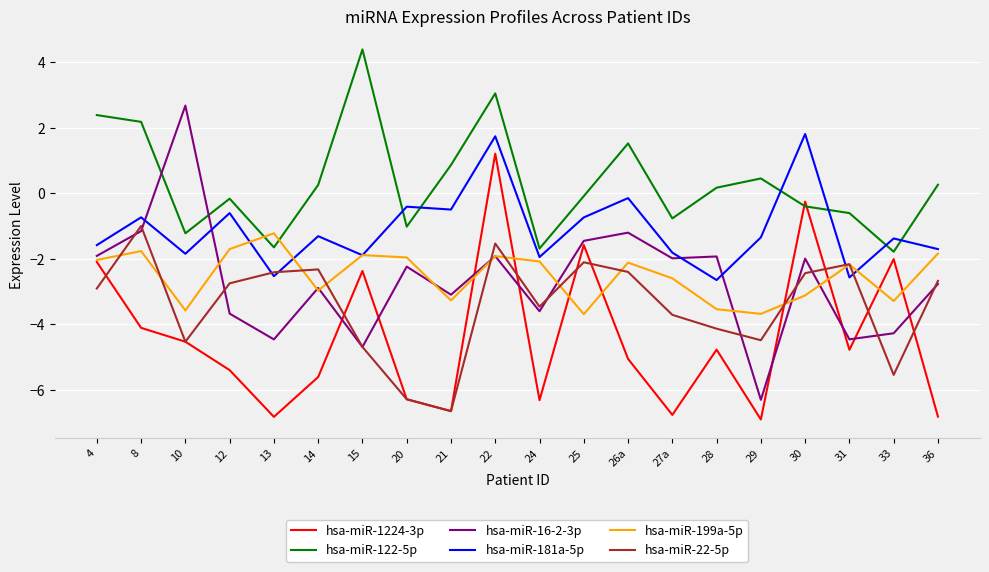

Where is hsa-miR-122-5p nearest to the value 1?

21